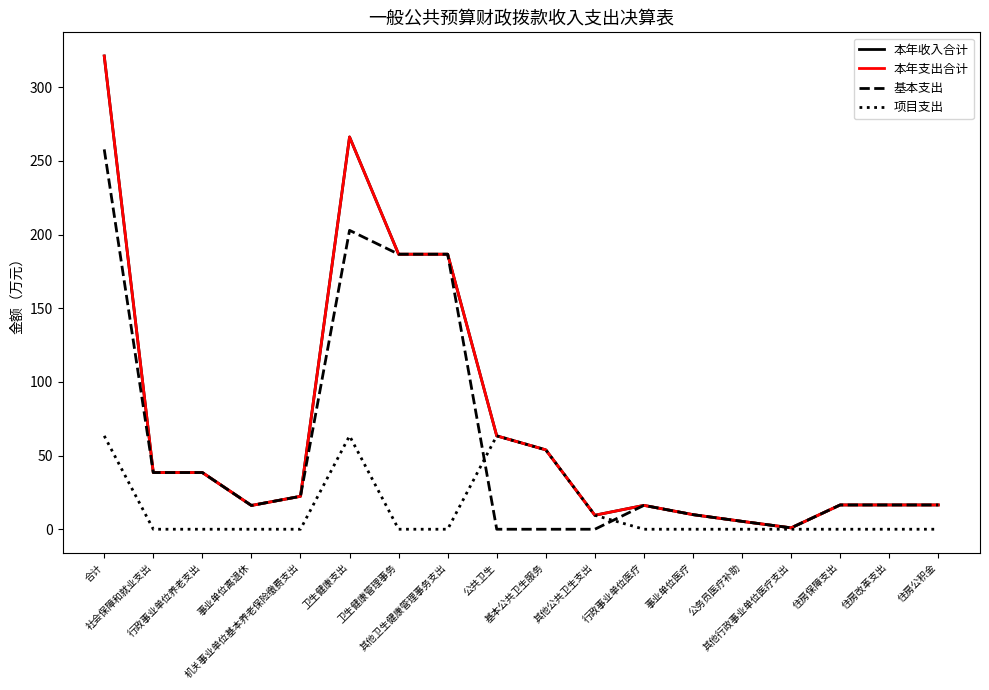

True or false: 基本支出 and 本年支出合计 intersect in this chart.

False